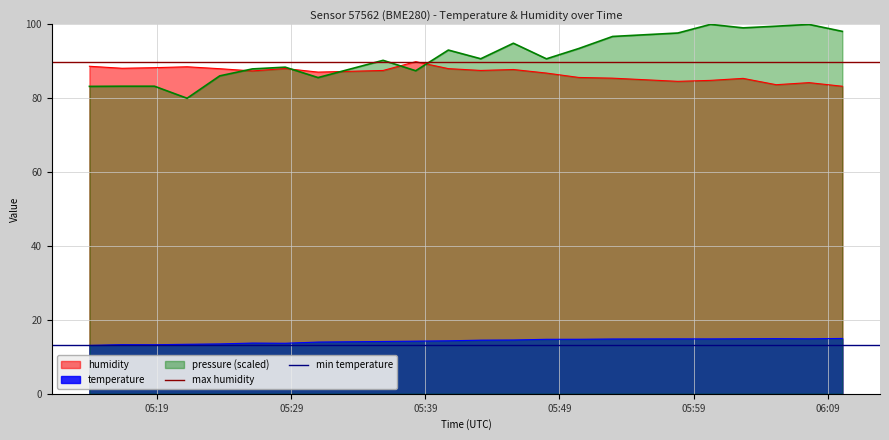

What is the maximum value for temperature?

15.0